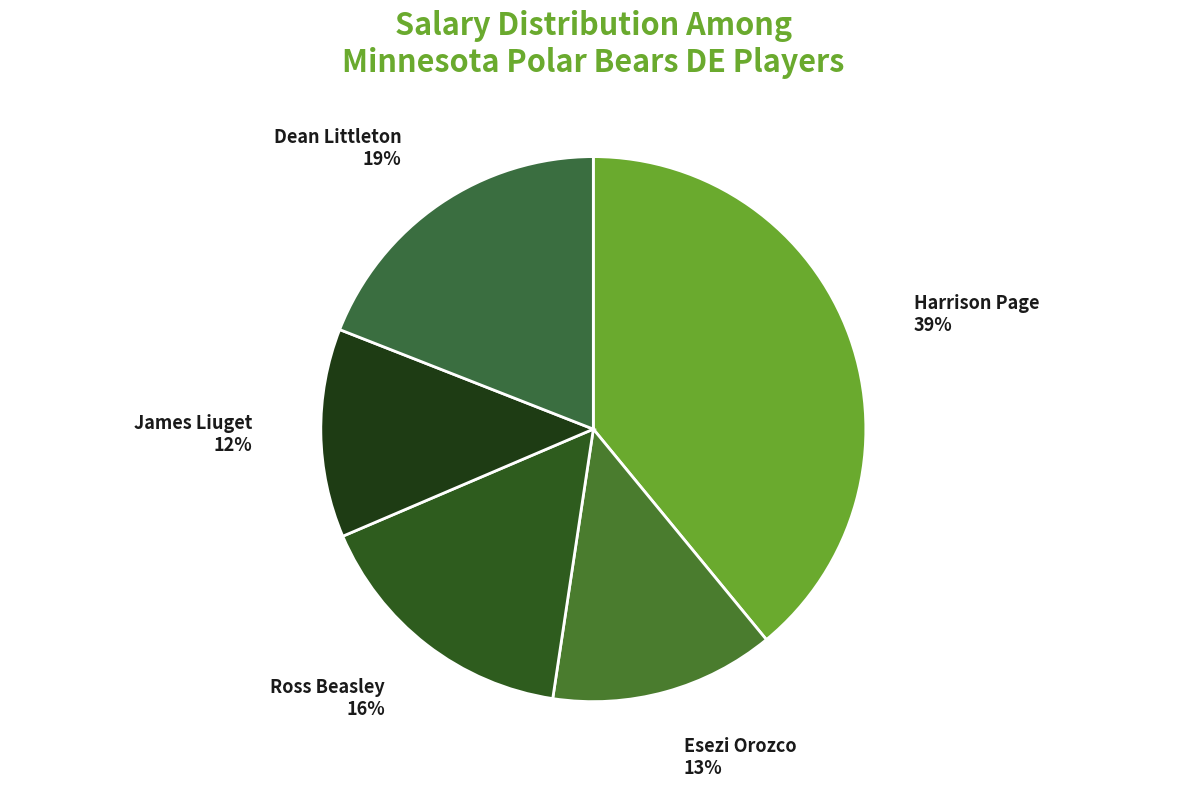

How many segments does this pie chart have?

5